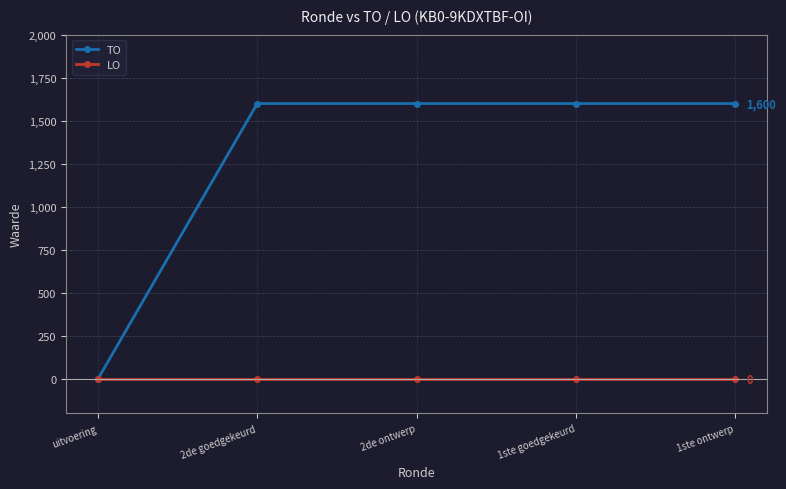

Which series has the widest spread of values?

TO